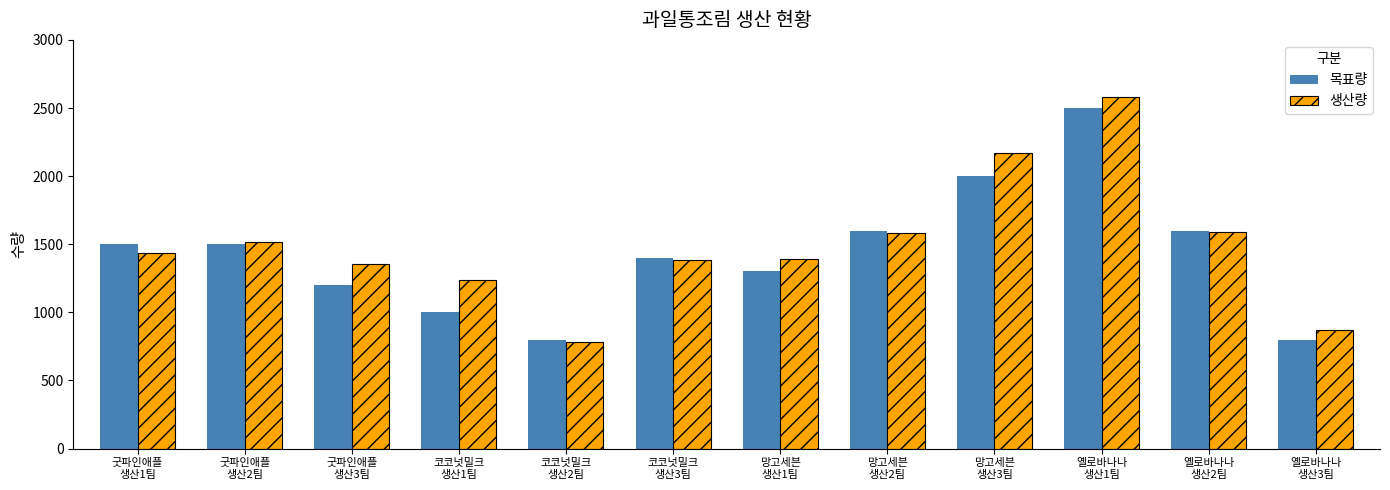

List the series in order of their overall mean, highest first.

생산량, 목표량